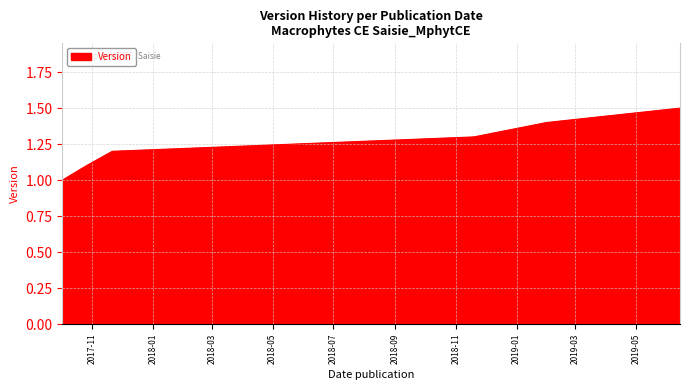

What is the difference between the maximum and minimum values?

0.5